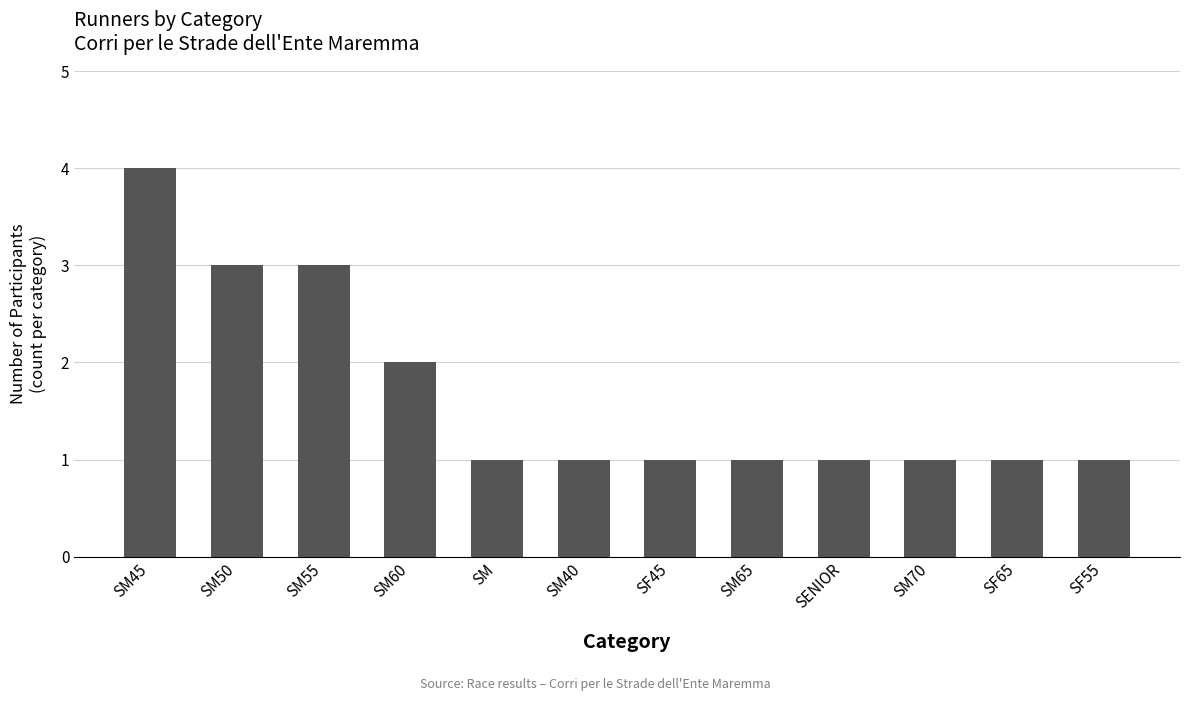

What is the change in value from SM60 to SM70?

-1